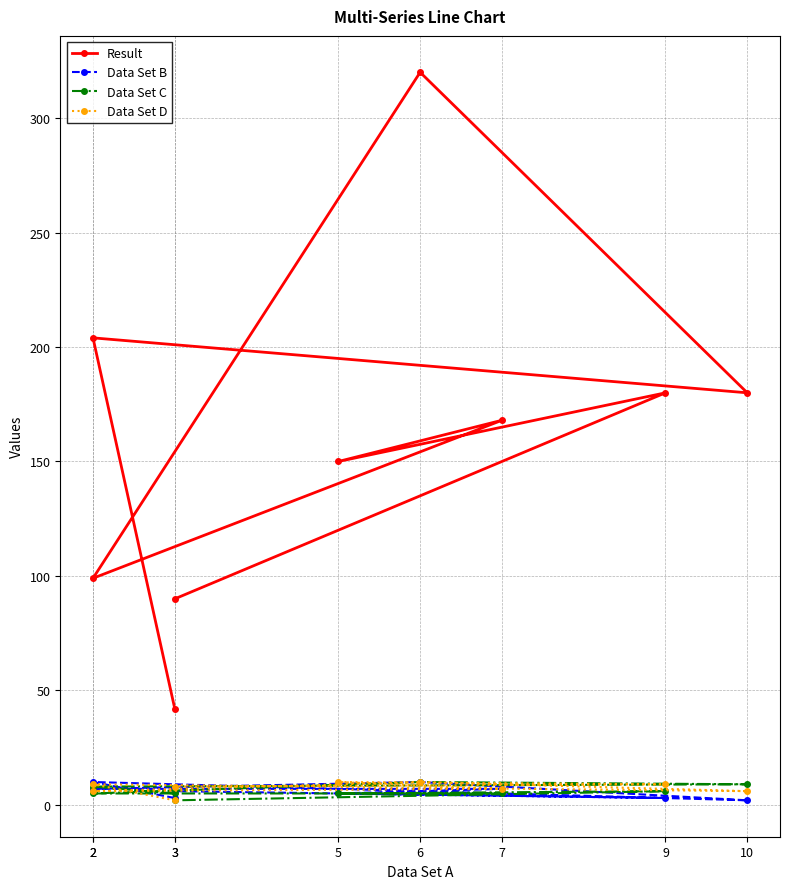

What is the average value of the Data Set C series?

6